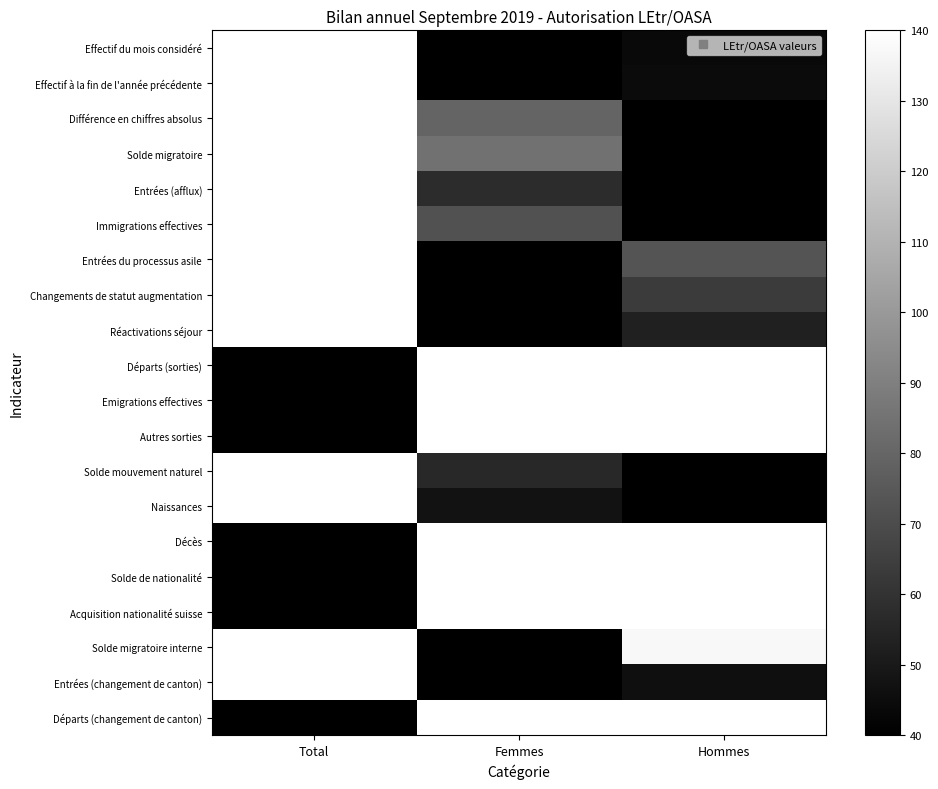

Reading left to right, list all the values displayed in this chart.

Effectif du mois considéré: Total=180.0	Femmes=40.0	Hommes=43.7
Effectif à la fin de l'année précédente: Total=180.0	Femmes=40.0	Hommes=44.6
Différence en chiffres absolus: Total=180.0	Femmes=79.4	Hommes=40.0
Solde migratoire: Total=180.0	Femmes=84.8	Hommes=40.0
Entrées (afflux): Total=180.0	Femmes=57.4	Hommes=40.0
Immigrations effectives: Total=180.0	Femmes=72.0	Hommes=40.0
Entrées du processus asile: Total=180.0	Femmes=40.0	Hommes=73.1
Changements de statut augmentation: Total=180.0	Femmes=40.0	Hommes=63.3
Réactivations séjour: Total=180.0	Femmes=40.0	Hommes=53.0
Départs (sorties): Total=40.0	Femmes=180.0	Hommes=176.8
Emigrations effectives: Total=40.0	Femmes=180.0	Hommes=177.1
Autres sorties: Total=40.0	Femmes=180.0	Hommes=143.9
Solde mouvement naturel: Total=180.0	Femmes=56.0	Hommes=40.0
Naissances: Total=180.0	Femmes=47.3	Hommes=40.0
Décès: Total=40.0	Femmes=180.0	Hommes=146.2
Solde de nationalité: Total=40.0	Femmes=165.0	Hommes=180.0
Acquisition nationalité suisse: Total=40.0	Femmes=165.0	Hommes=180.0
Solde migratoire interne: Total=180.0	Femmes=40.0	Hommes=136.9
Entrées (changement de canton): Total=180.0	Femmes=40.0	Hommes=46.0
Départs (changement de canton): Total=40.0	Femmes=164.0	Hommes=180.0